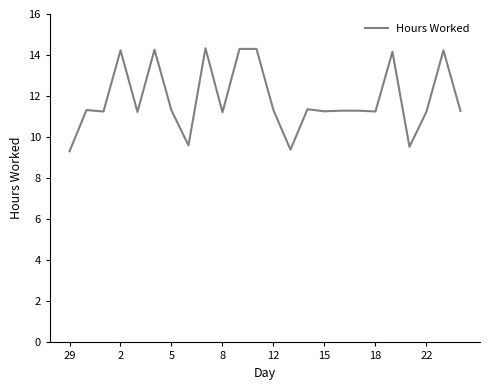

How many lines are shown in the chart?

1